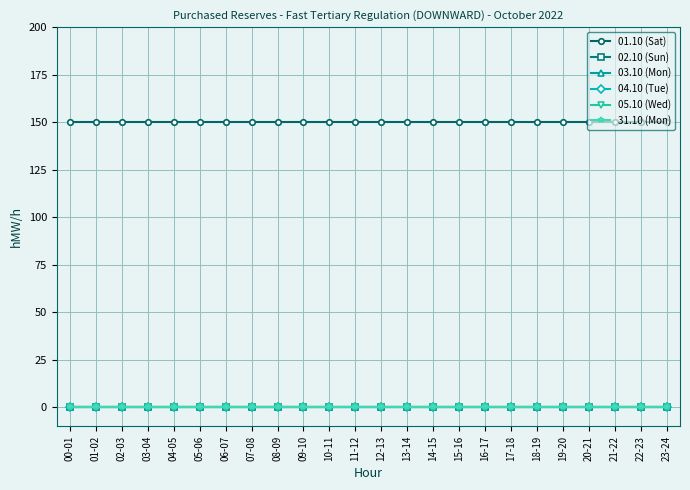

What is the maximum value for 01.10 (Sat)?

150